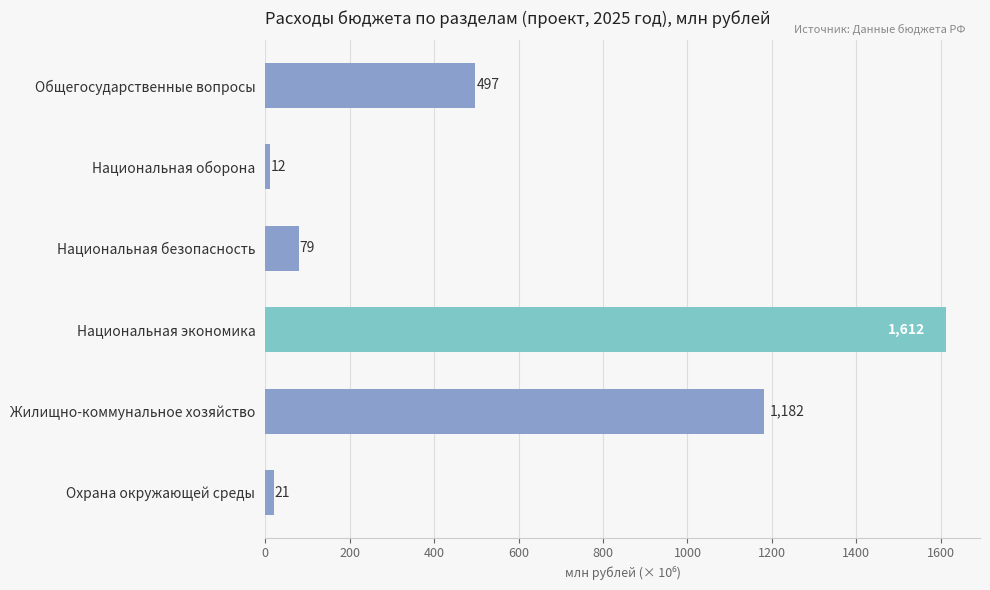

What is the difference between the maximum and minimum values?

1599.9